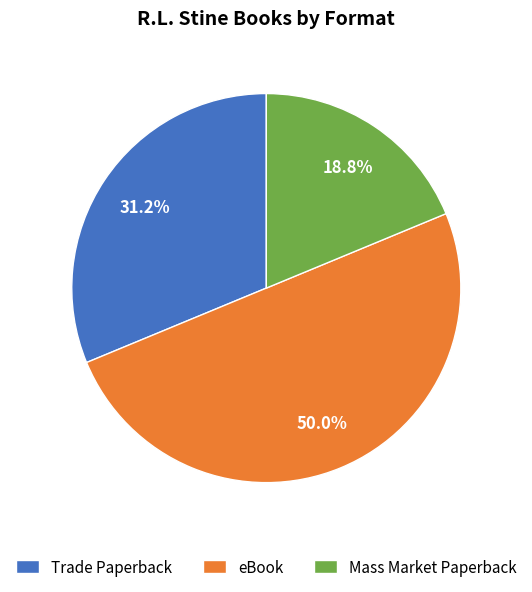

Between Trade Paperback and eBook, which is larger?

eBook